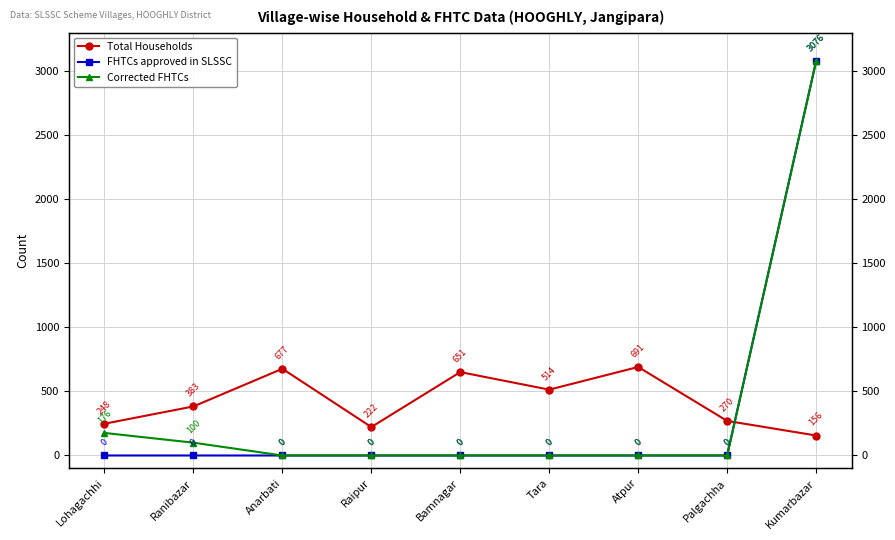

Where do FHTCs approved in SLSSC and Total Households first cross each other?

Palgachha and Kumarbazar